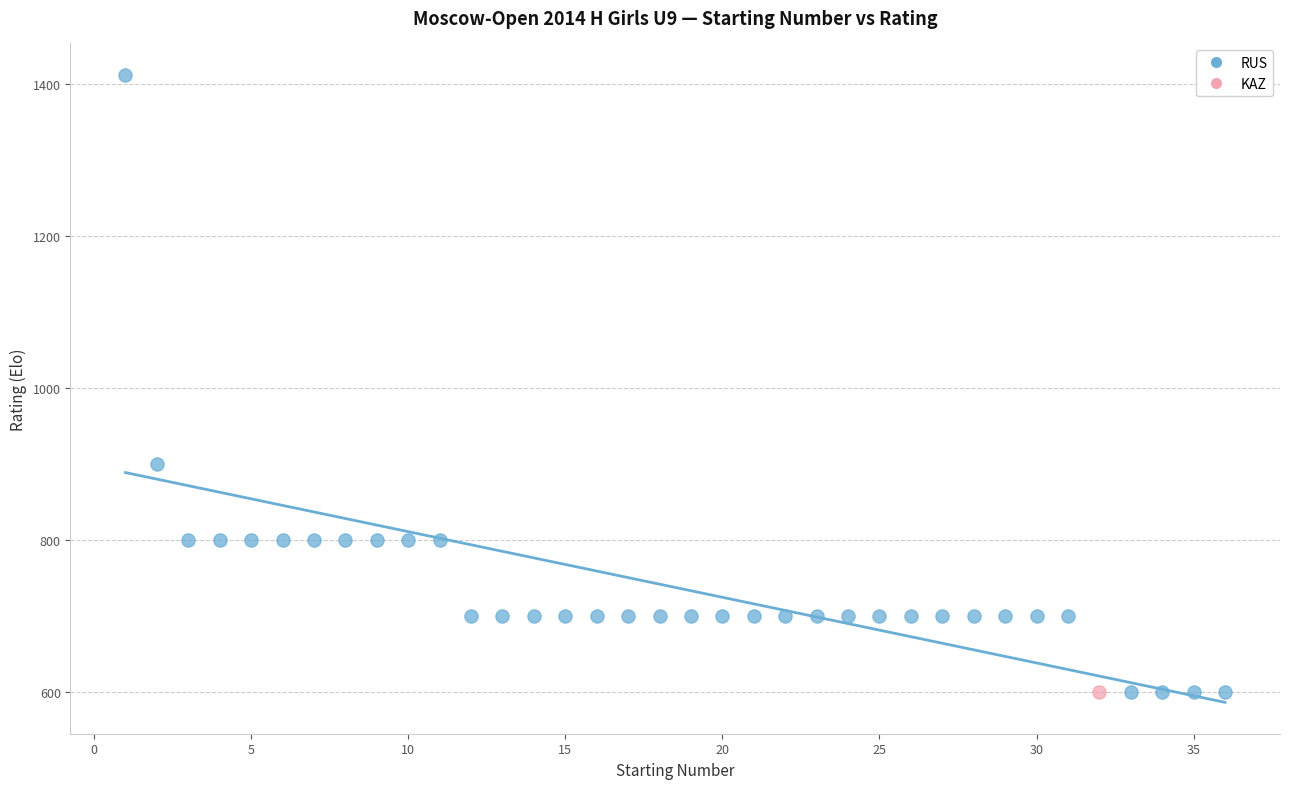

What are all the series names shown in the legend?

RUS, KAZ